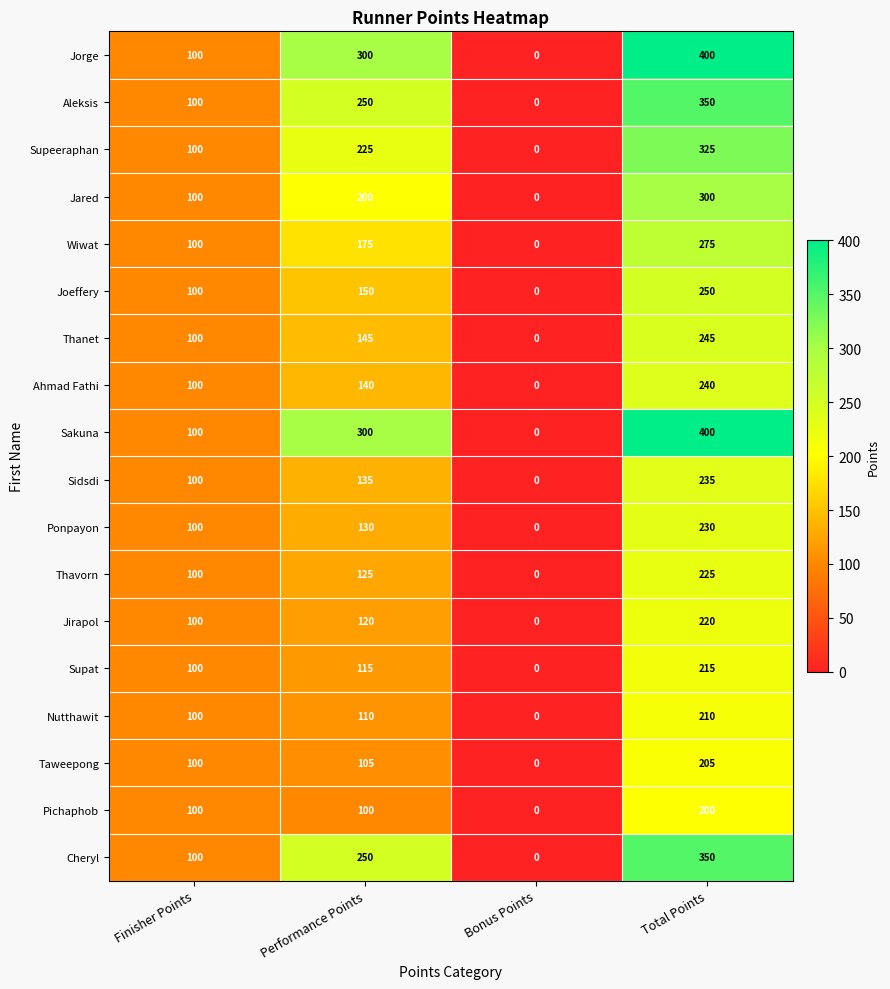

The value of Pichaphob at Total Points is 200. True or false?

True